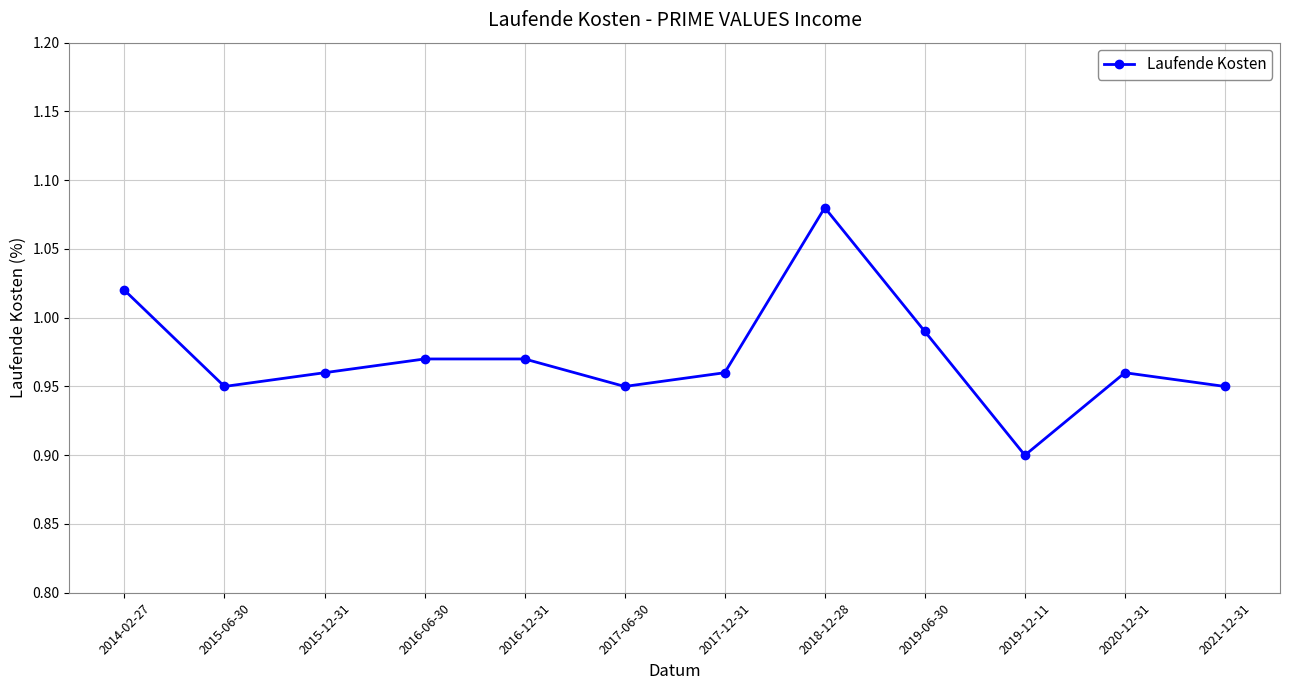

At which category does the data reach its first local valley?

2015-06-30